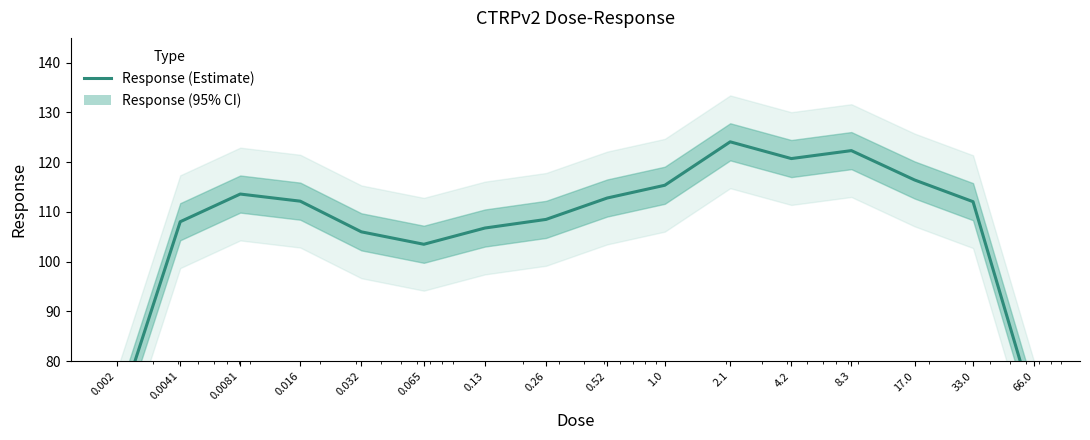

What is the average value?

107.6